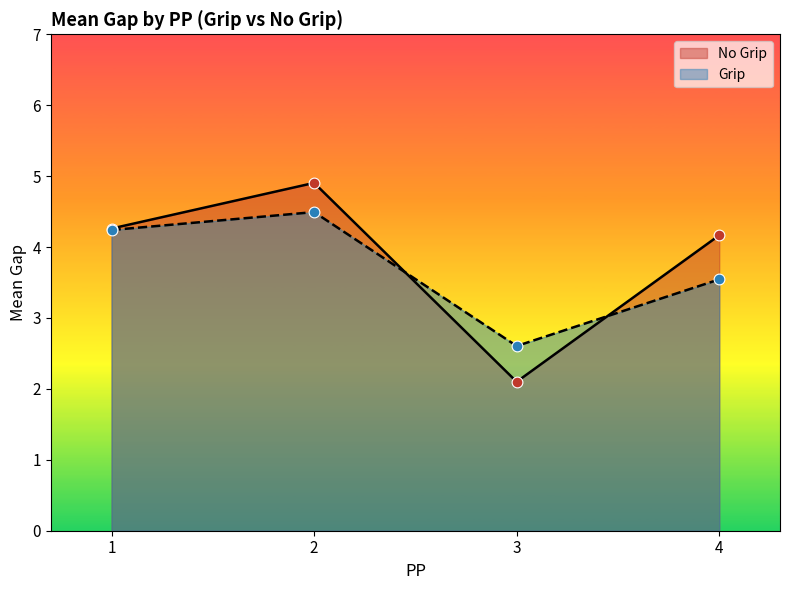

Which series has the largest total across all categories?

No Grip